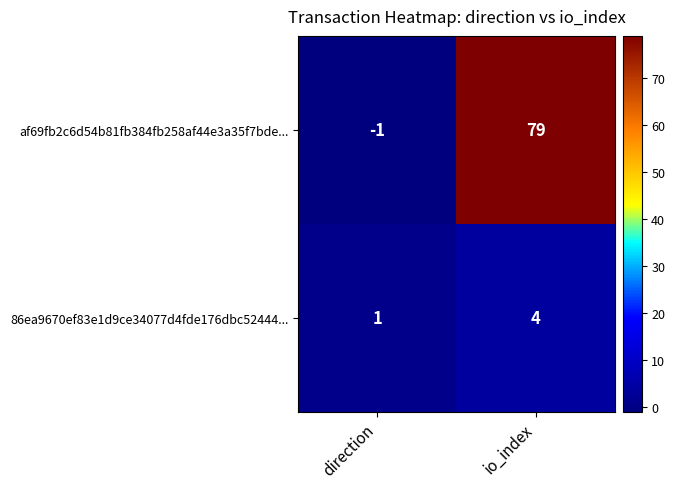

Is the value of af69fb2c6d54b81fb384fb258af44e3a35f7bde... at io_index greater than the value of 86ea9670ef83e1d9ce34077d4fde176dbc52444... at direction?

Yes